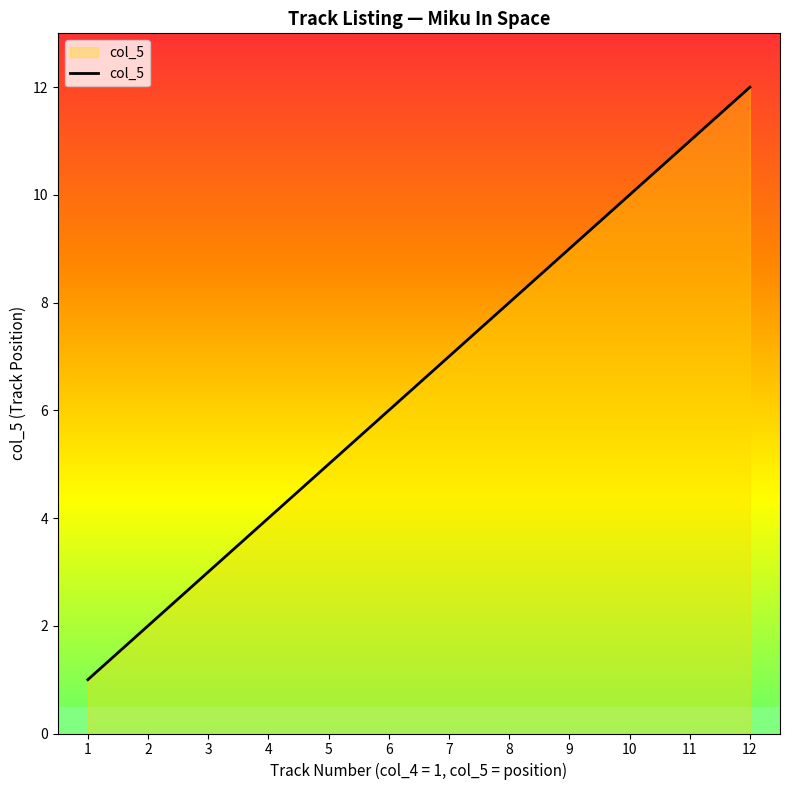

List the labels in order of value, largest first.

12, 11, 10, 9, 8, 7, 6, 5, 4, 3, 2, 1